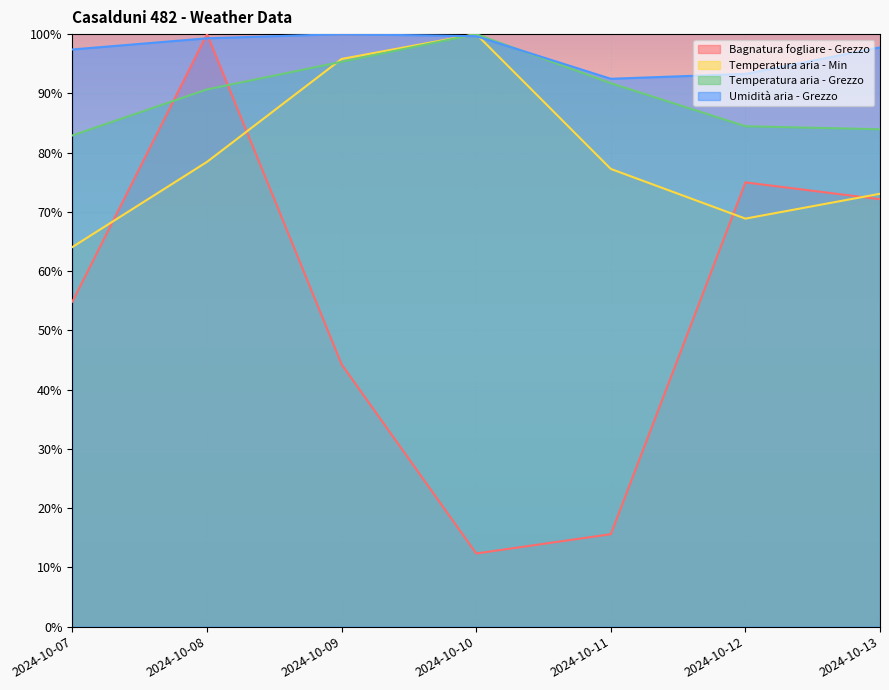

Which series changed the most between 2024-10-08 and 2024-10-09?

Bagnatura fogliare - Grezzo